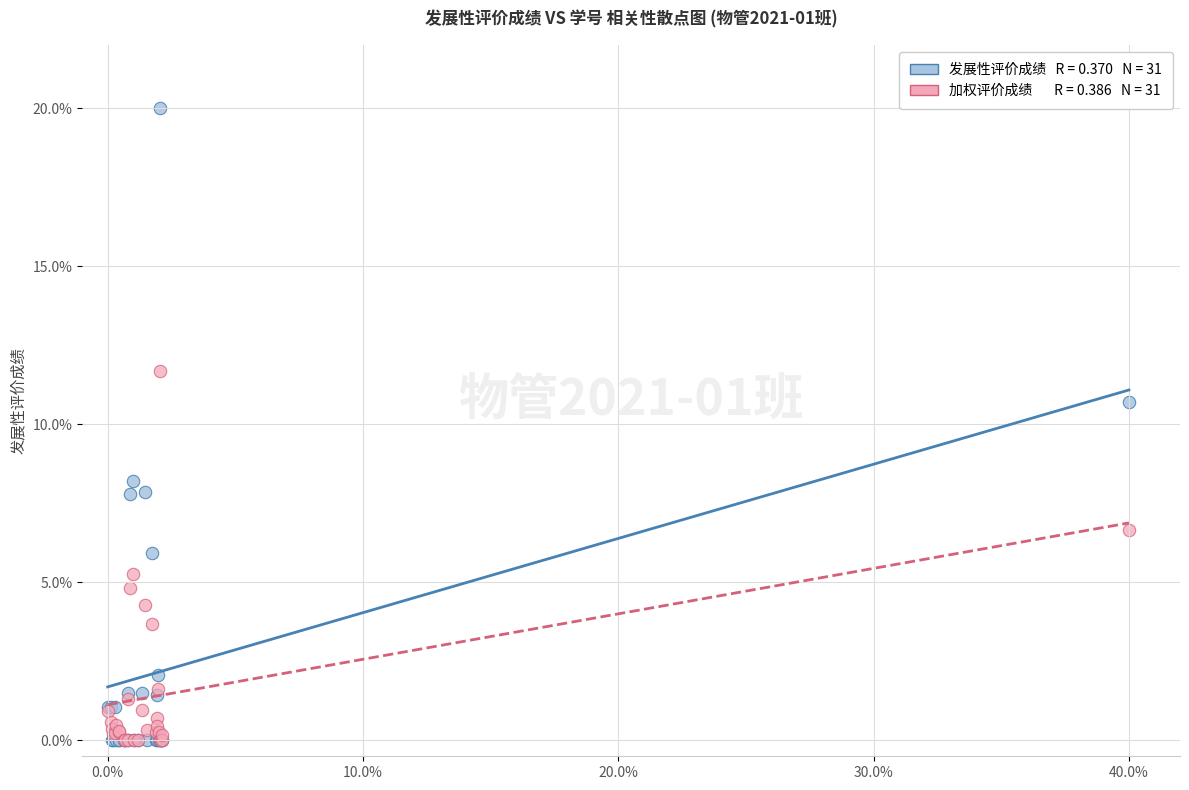

Across all series, what Y value is closest to 10?

10.7